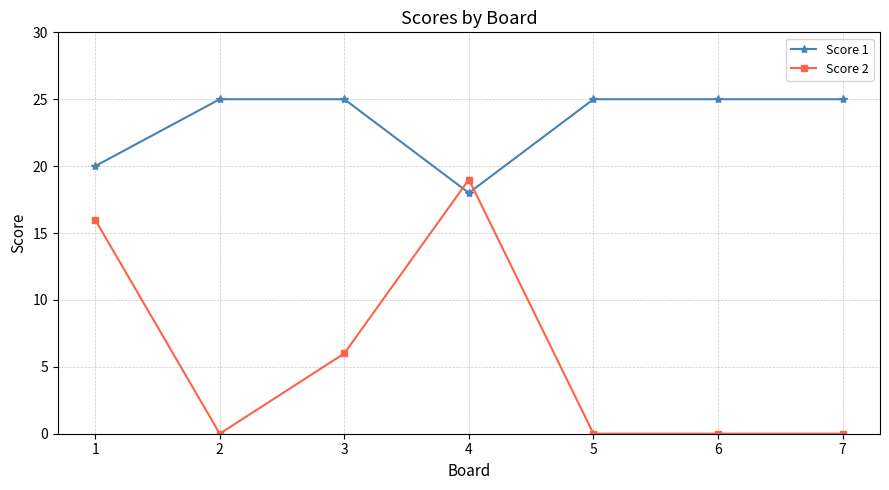

Rank the series by their maximum value, from highest to lowest.

Score 1, Score 2